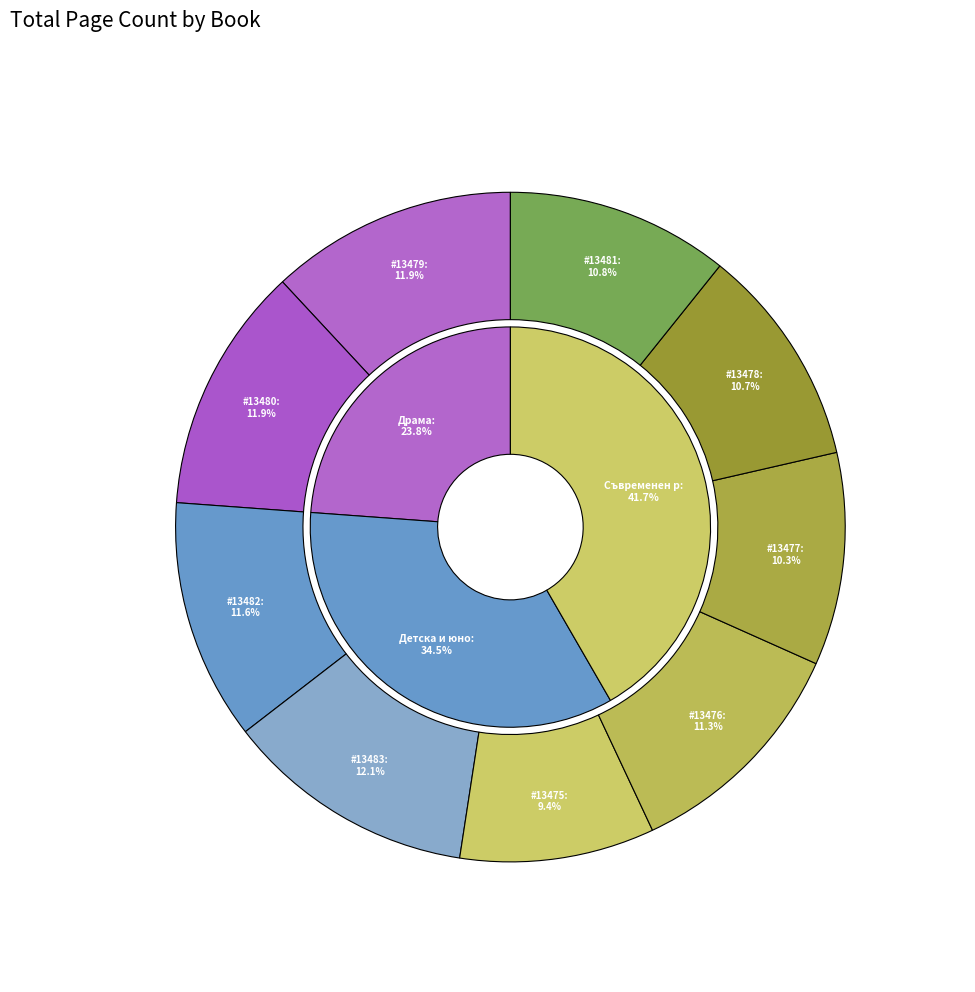

Does 13476 account for over 50% of the chart?

No